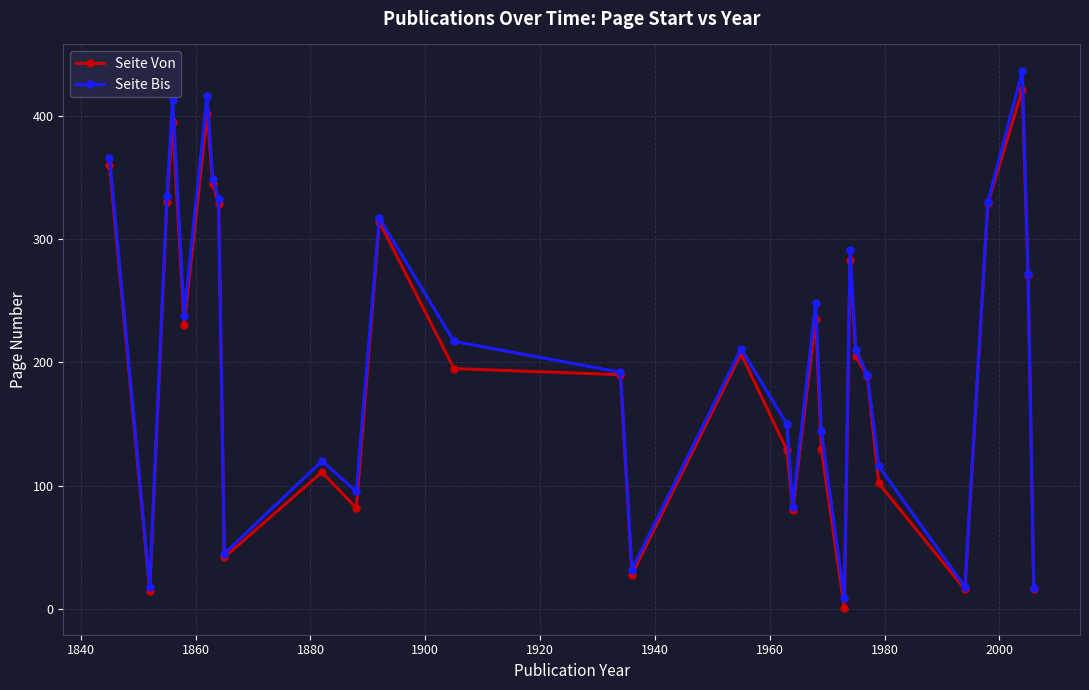

What is the value of the Seite Von point at the 27th from the left?

329.0